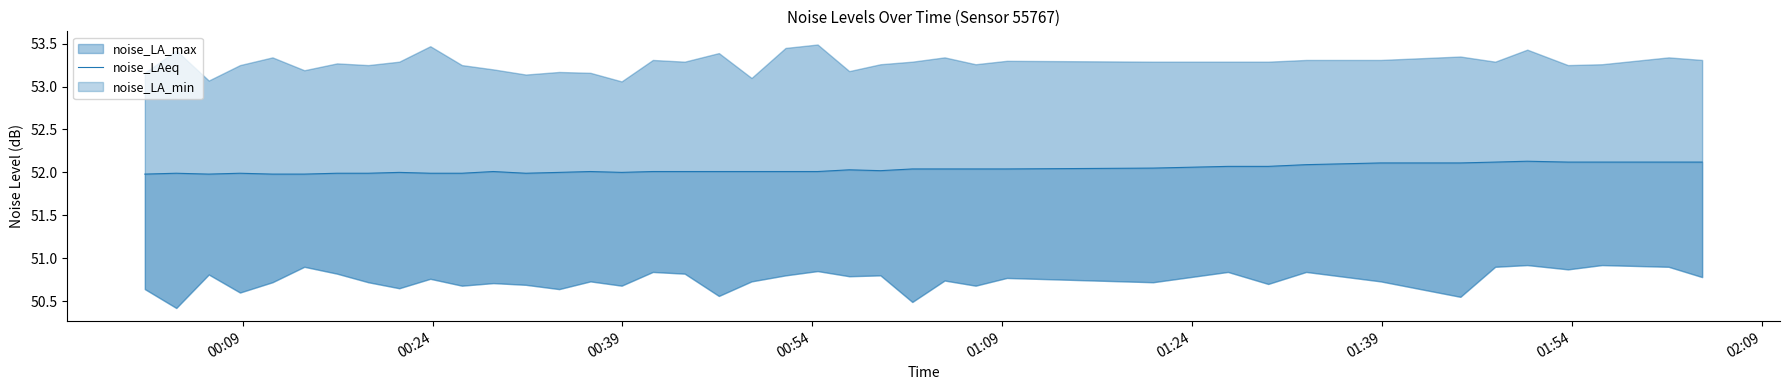

Count the number of values greater than 52.

26